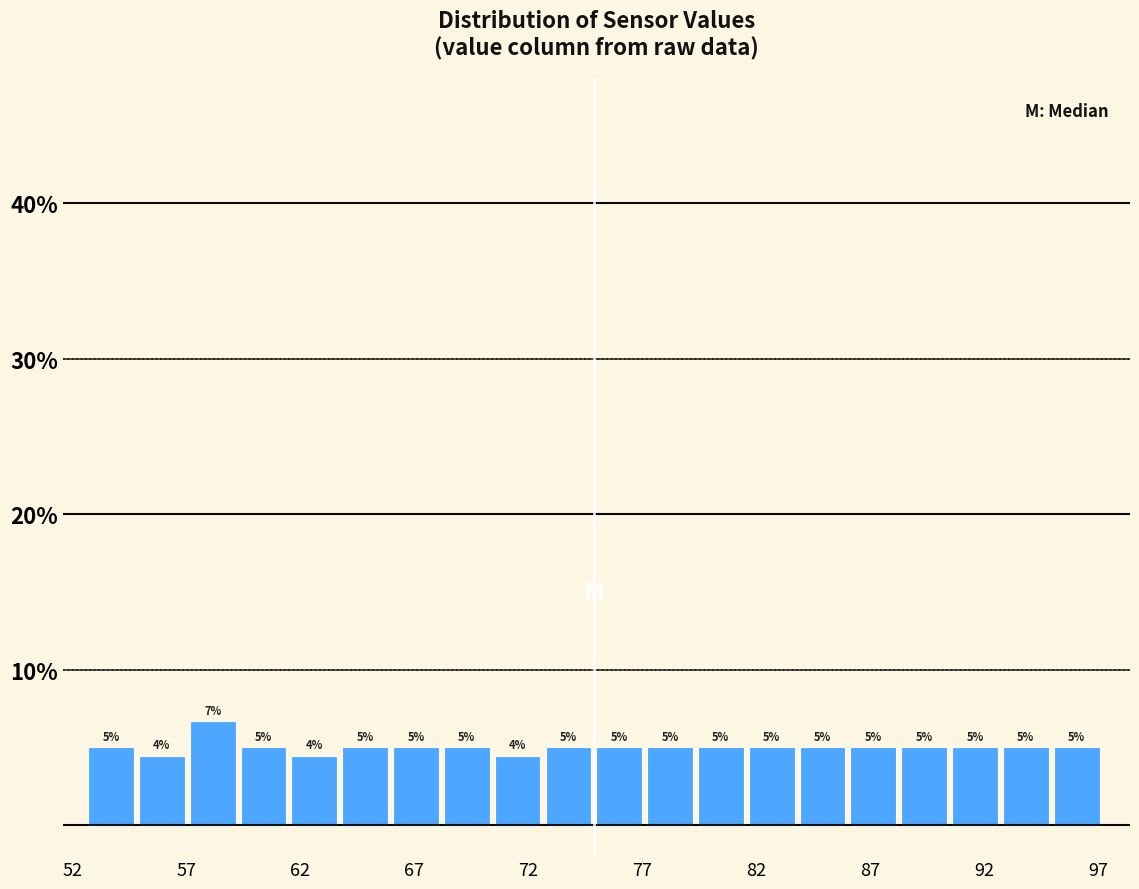

Over which range of the x-axis is the bar tallest?

57.0 to 59.5